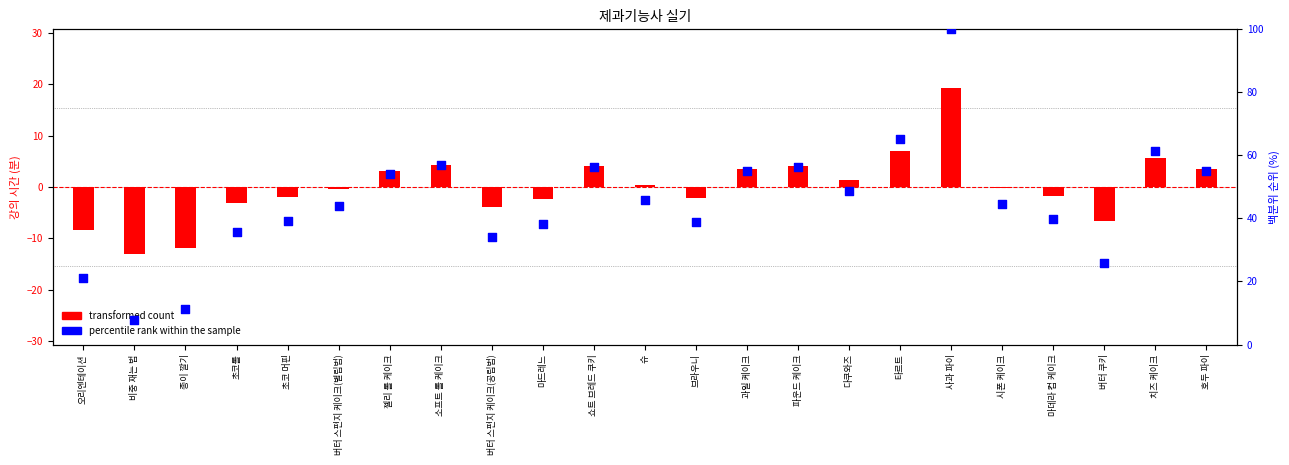

At which category is the sum across all series the highest?

사과 파이